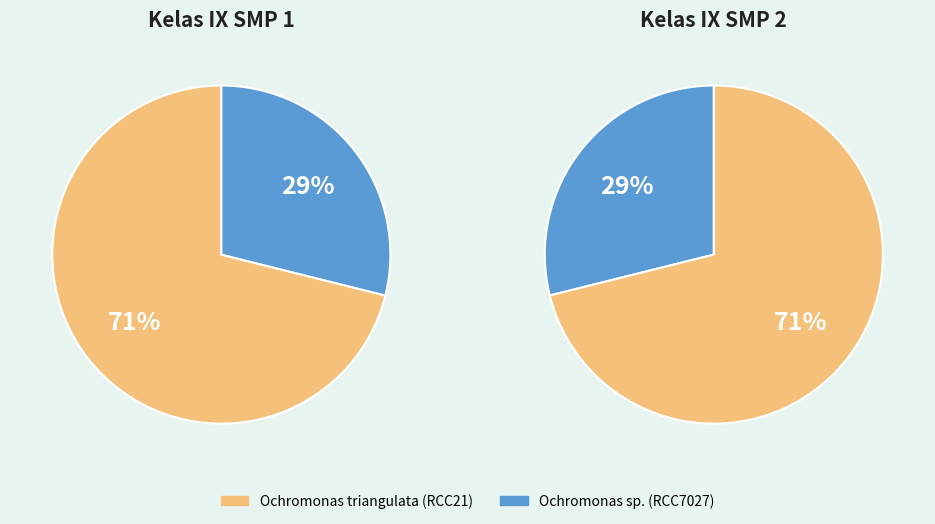

Which category has the biggest portion of the pie?

Ochromonas triangulata (RCC21)